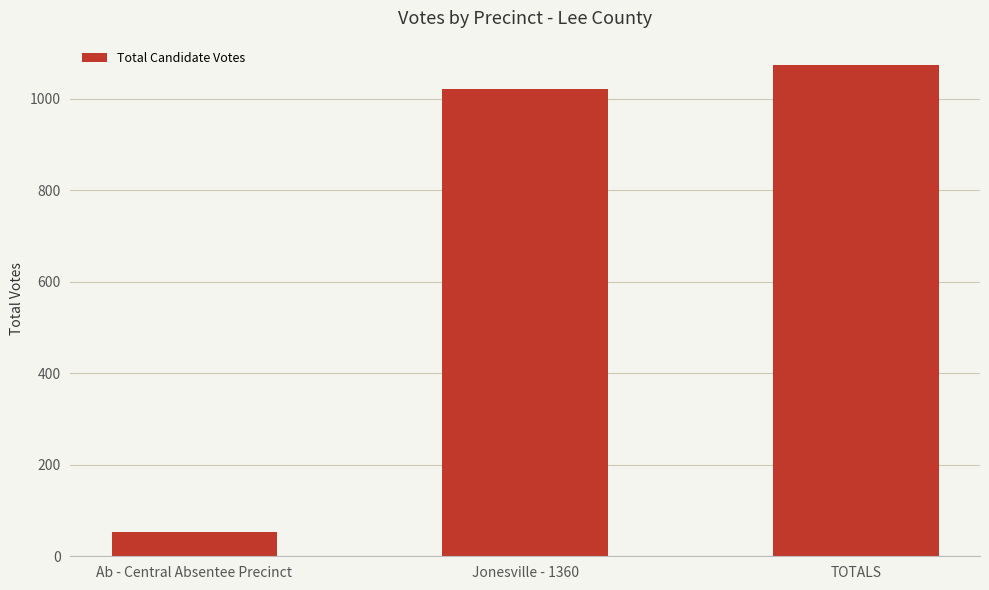

What is the change in value from Jonesville - 1360 to TOTALS?

+52